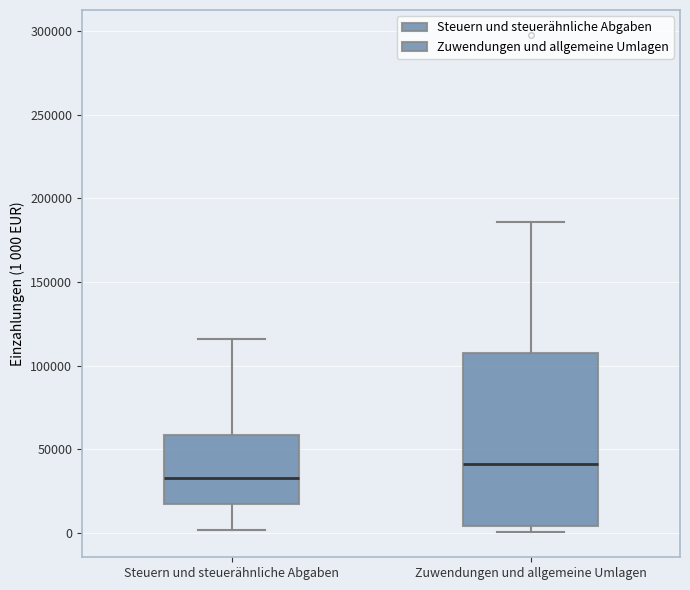

Which box is the tallest, from its lower edge to its upper edge?

Zuwendungen und allgemeine Umlagen